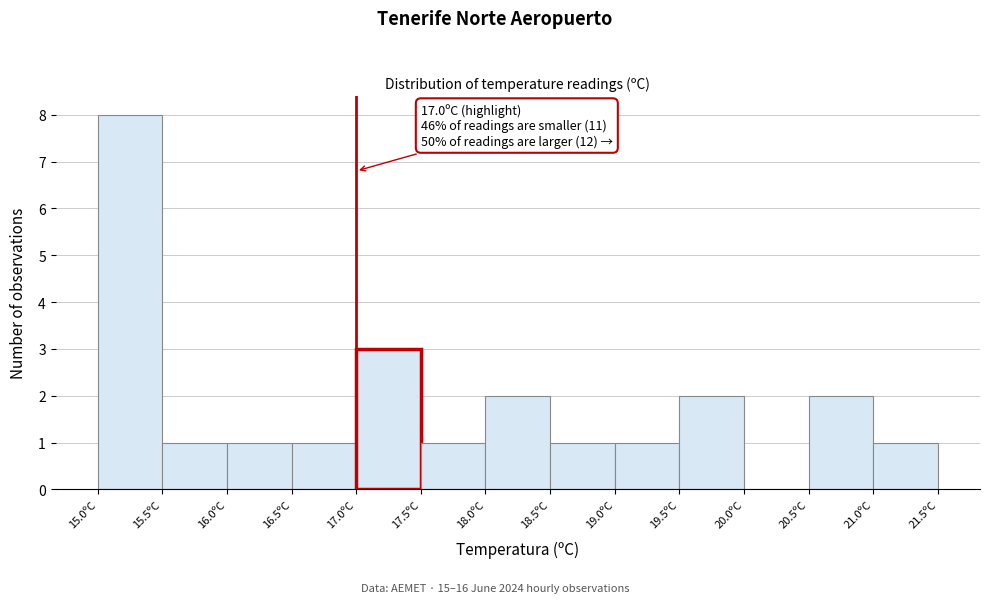

Over which range of the x-axis is the bar tallest?

15.0 to 15.5